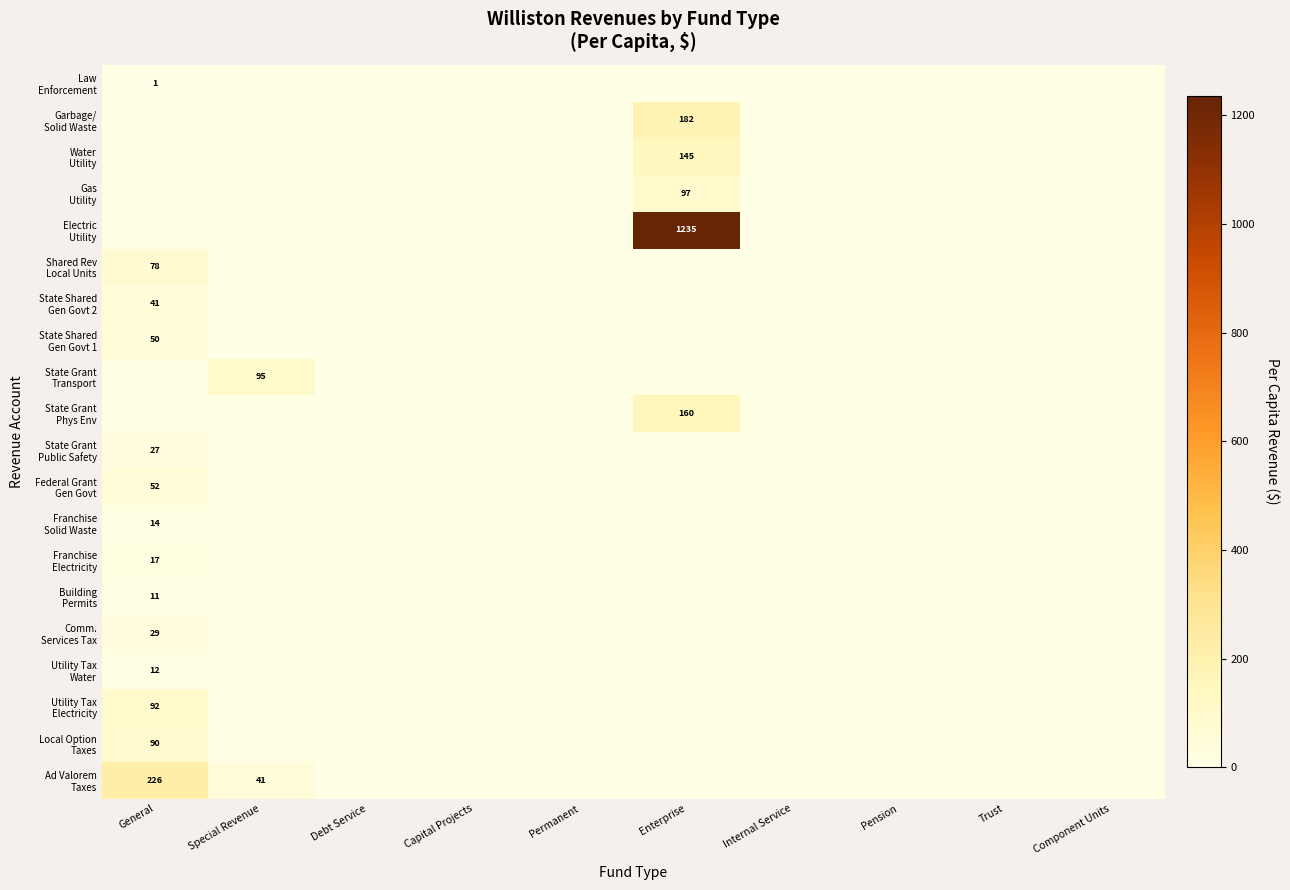

At which label is Gas Utility closest to 48?

General